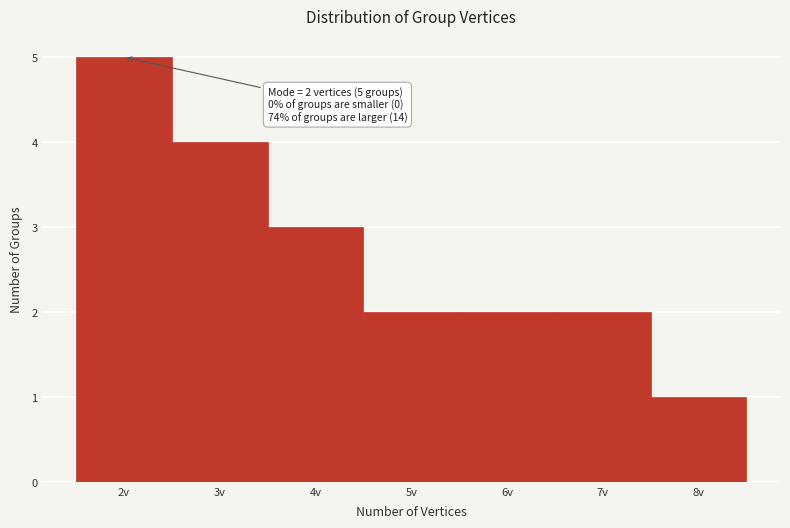

Which range on the x-axis has the tallest bar?

1.5 to 2.5